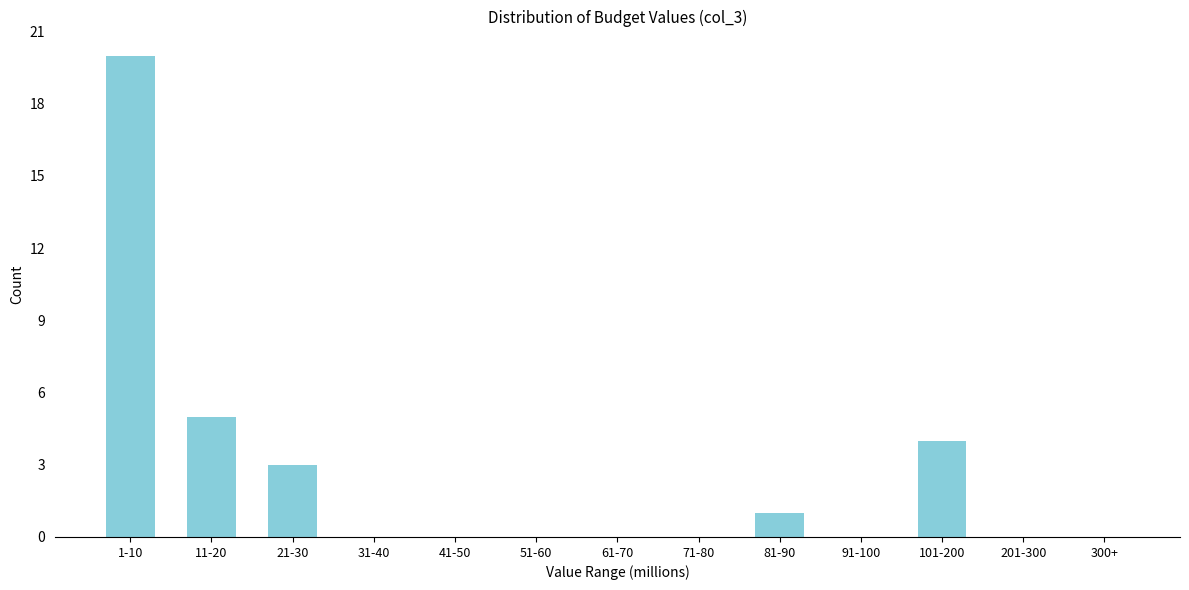

Reading left to right, extract all data points from this chart.

1-10=20	11-20=5	21-30=3	31-40=0	41-50=0	51-60=0	61-70=0	71-80=0	81-90=1	91-100=0	101-200=4	201-300=0	300+=0